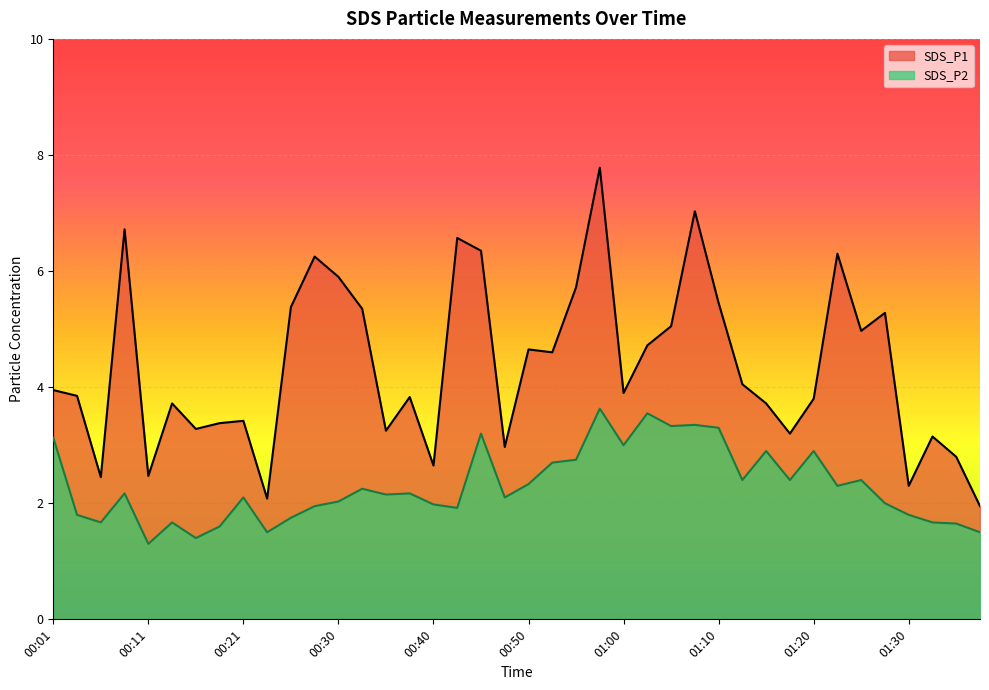

Which series has the widest spread of values?

SDS_P1